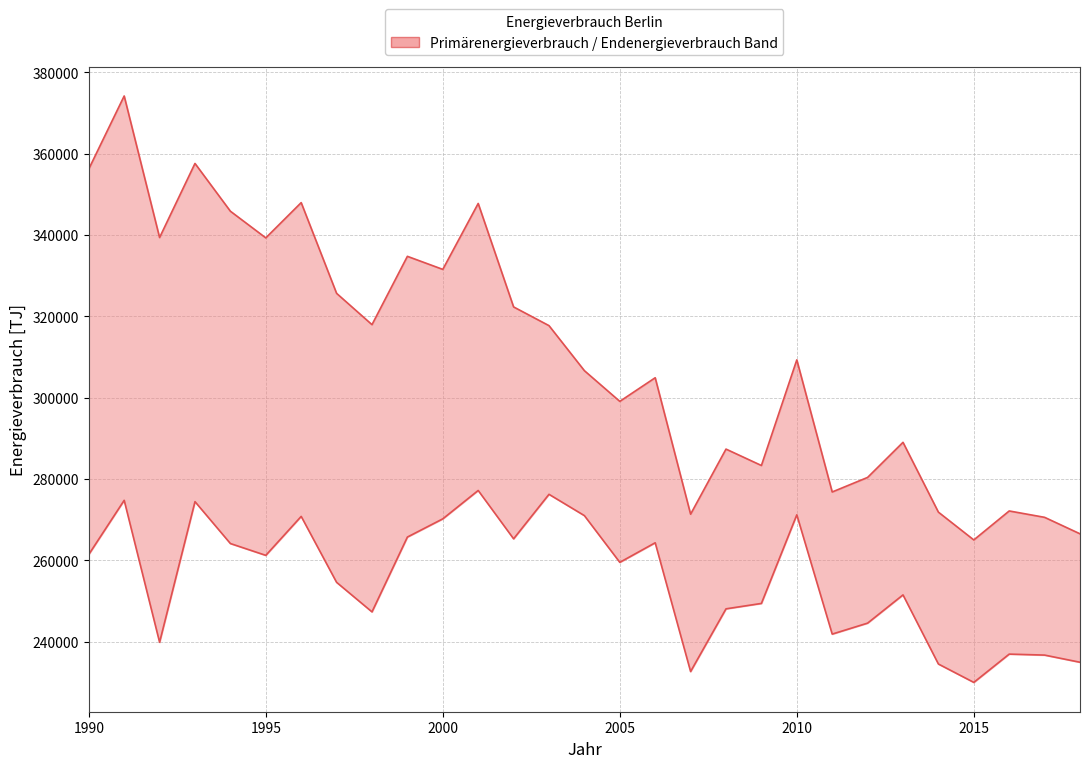

How many interior local peaks does the Endenergieverbrauch series have?

9